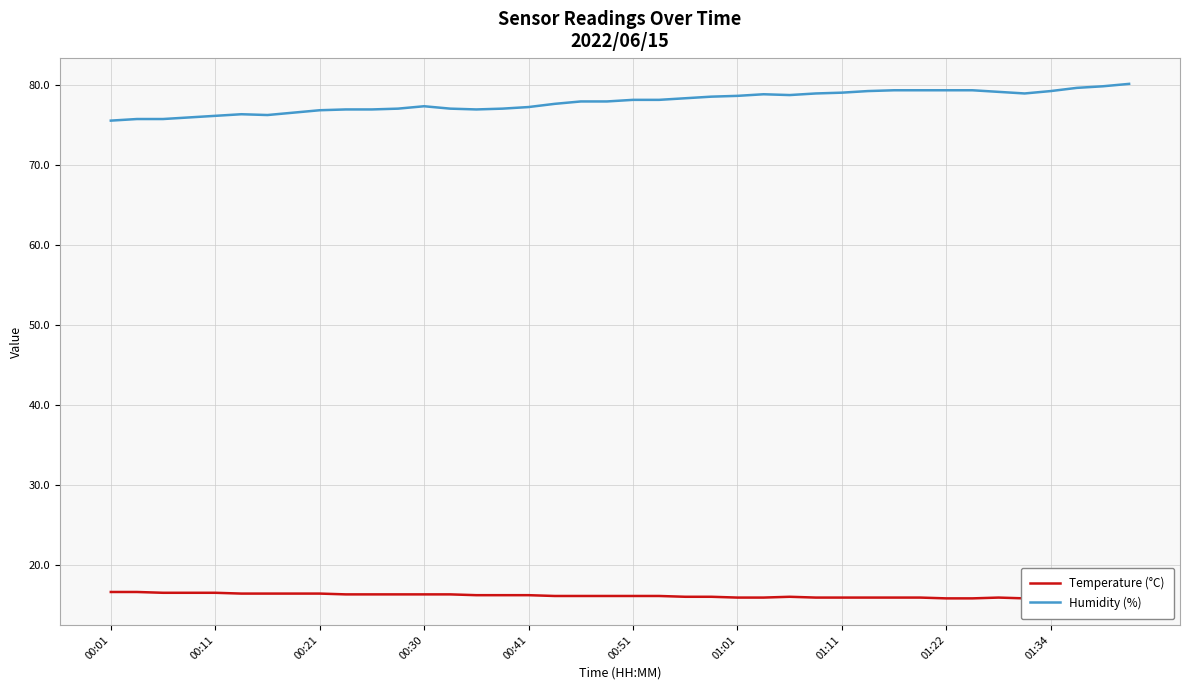

True or false: Temperature (°C) and Humidity (%) intersect in this chart.

False